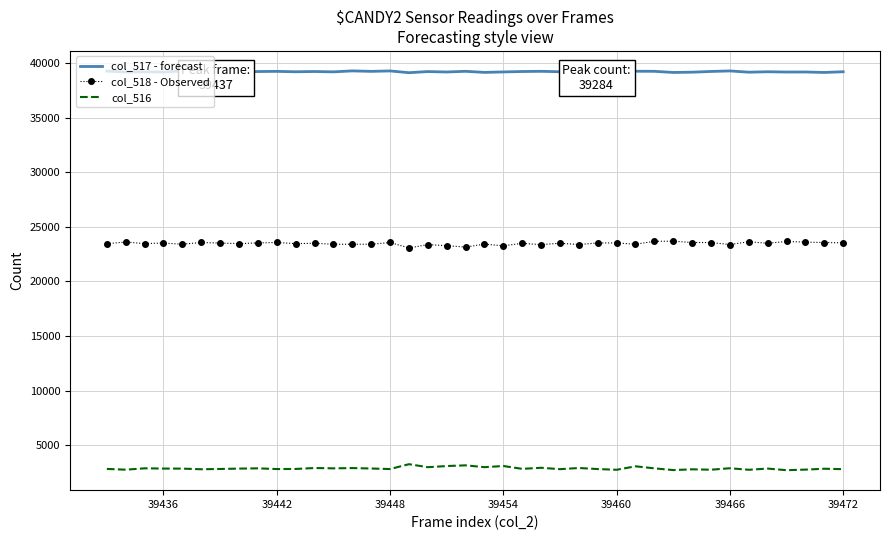

True or false: col_517 - forecast has more than 1 interior local peaks.

True